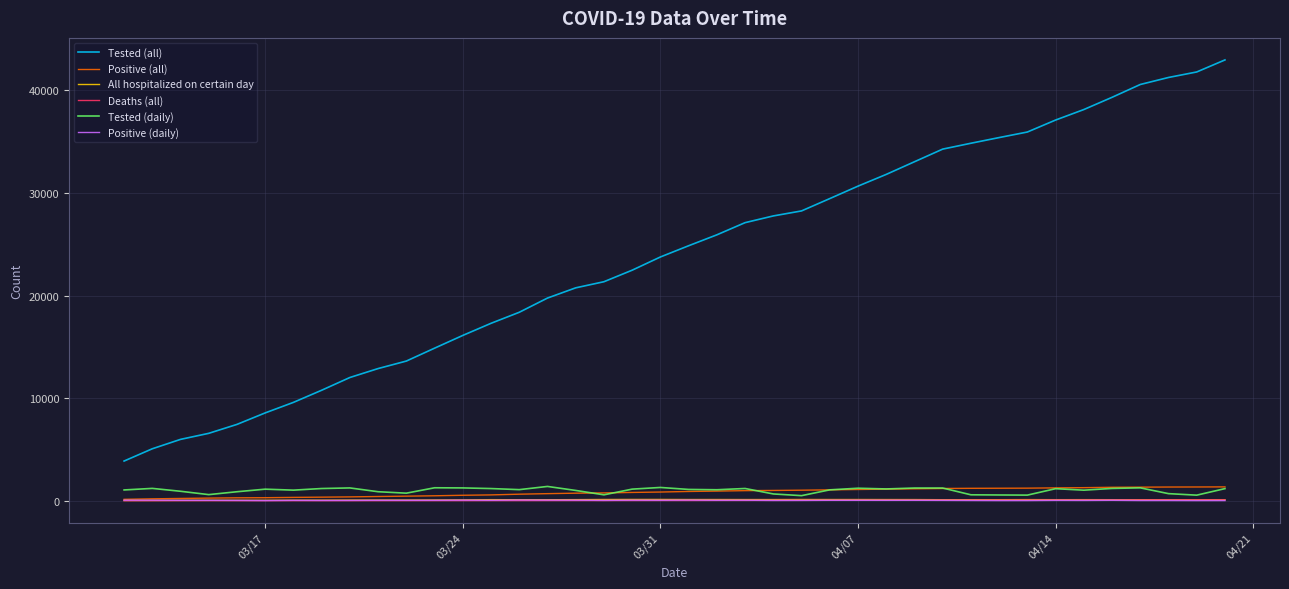

True or false: Positive (daily) and Tested (daily) intersect in this chart.

False